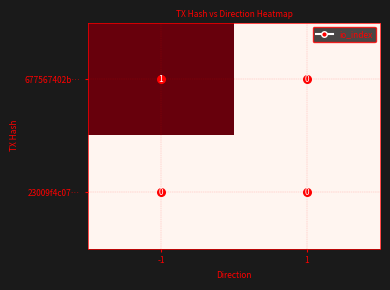

The 23009f4c07… series shows 0 at -1. True or false?

True